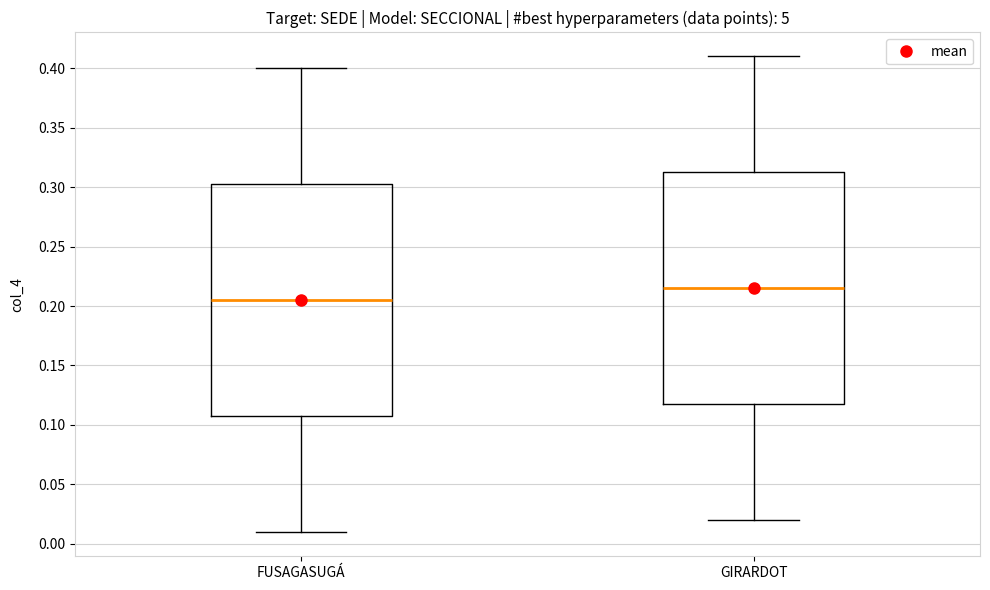

Which box's median line is the lowest?

FUSAGASUGÁ